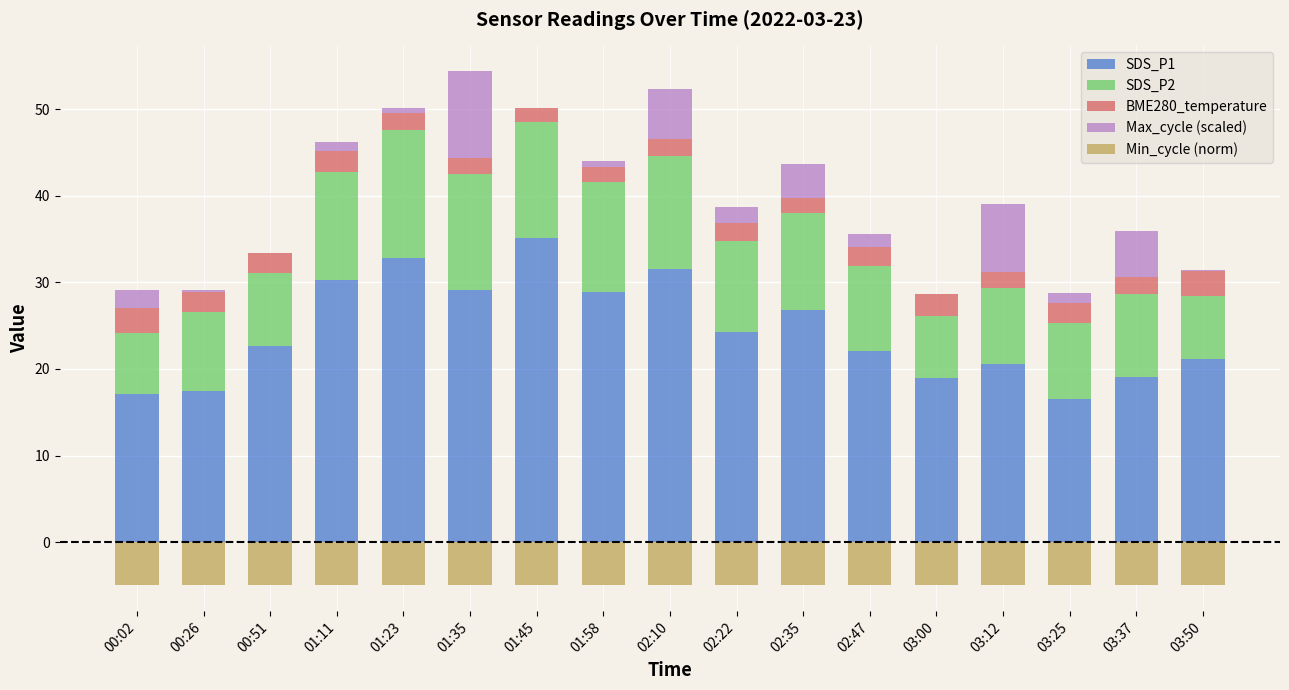

What position from the right is 02:10?

9